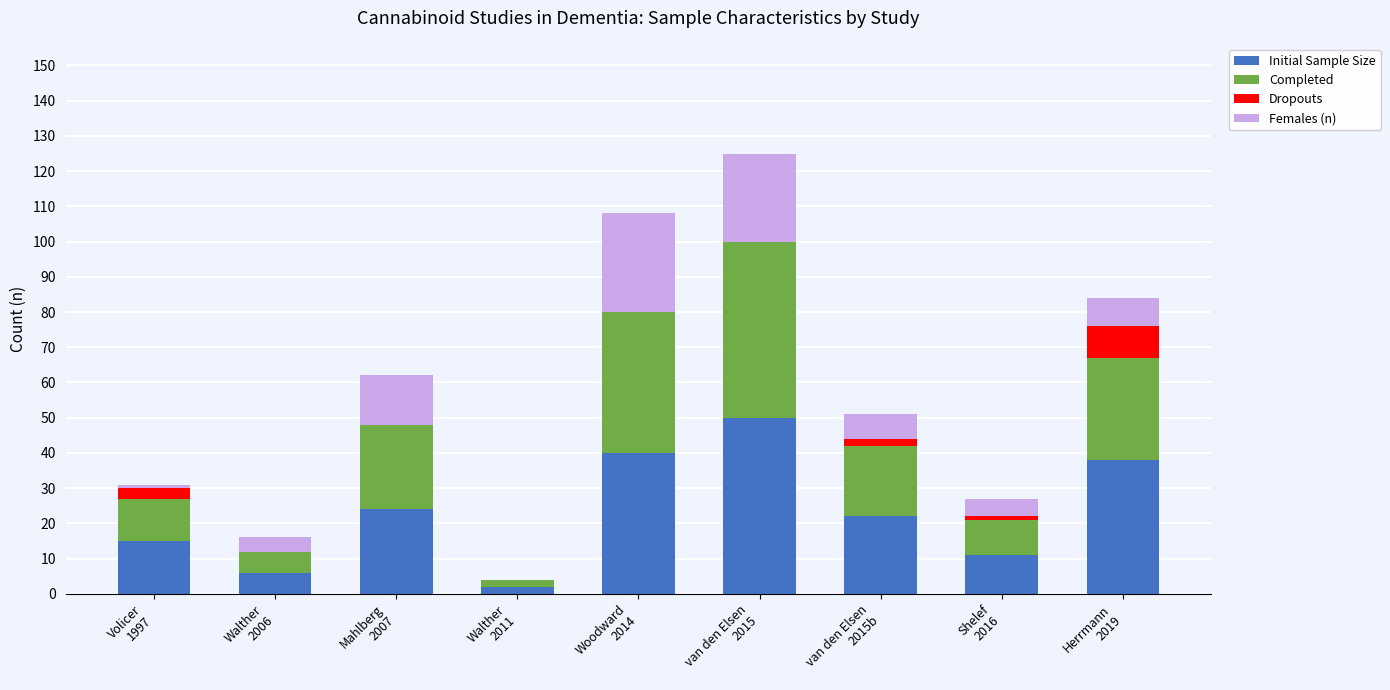

What is the maximum value for Initial Sample Size?

50